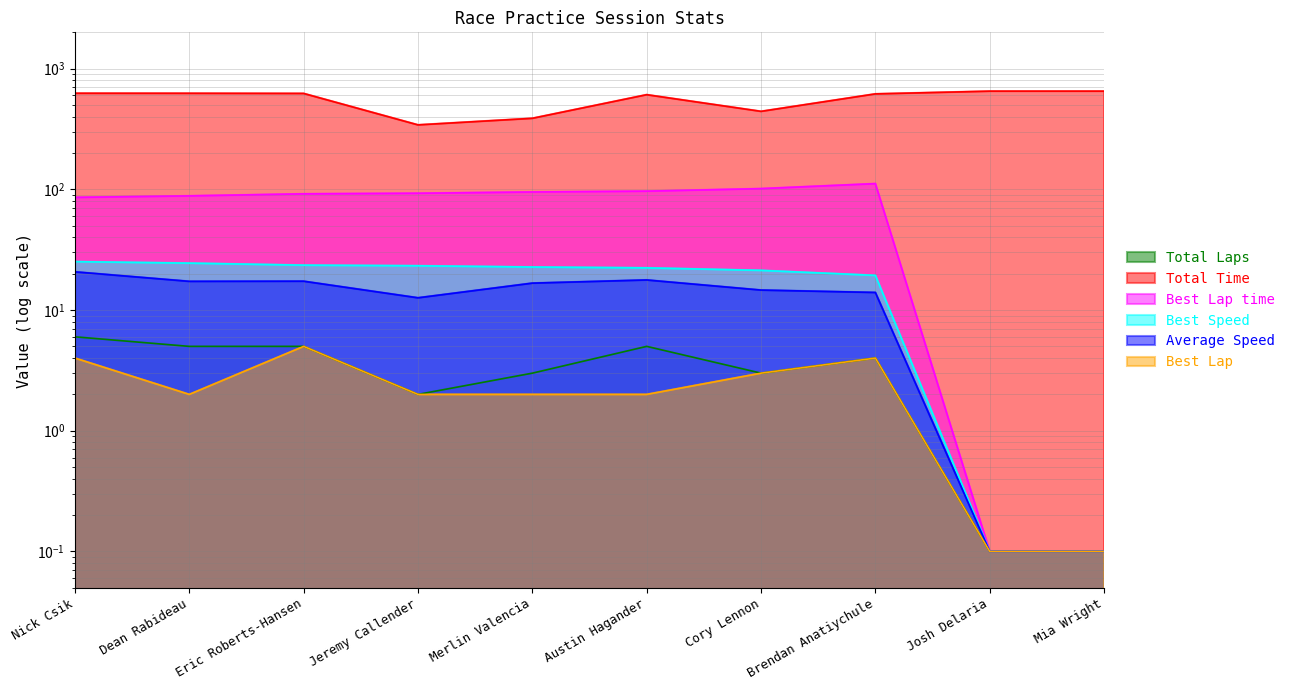

The Best Lap series shows 2.0 at Merlin Valencia. True or false?

True